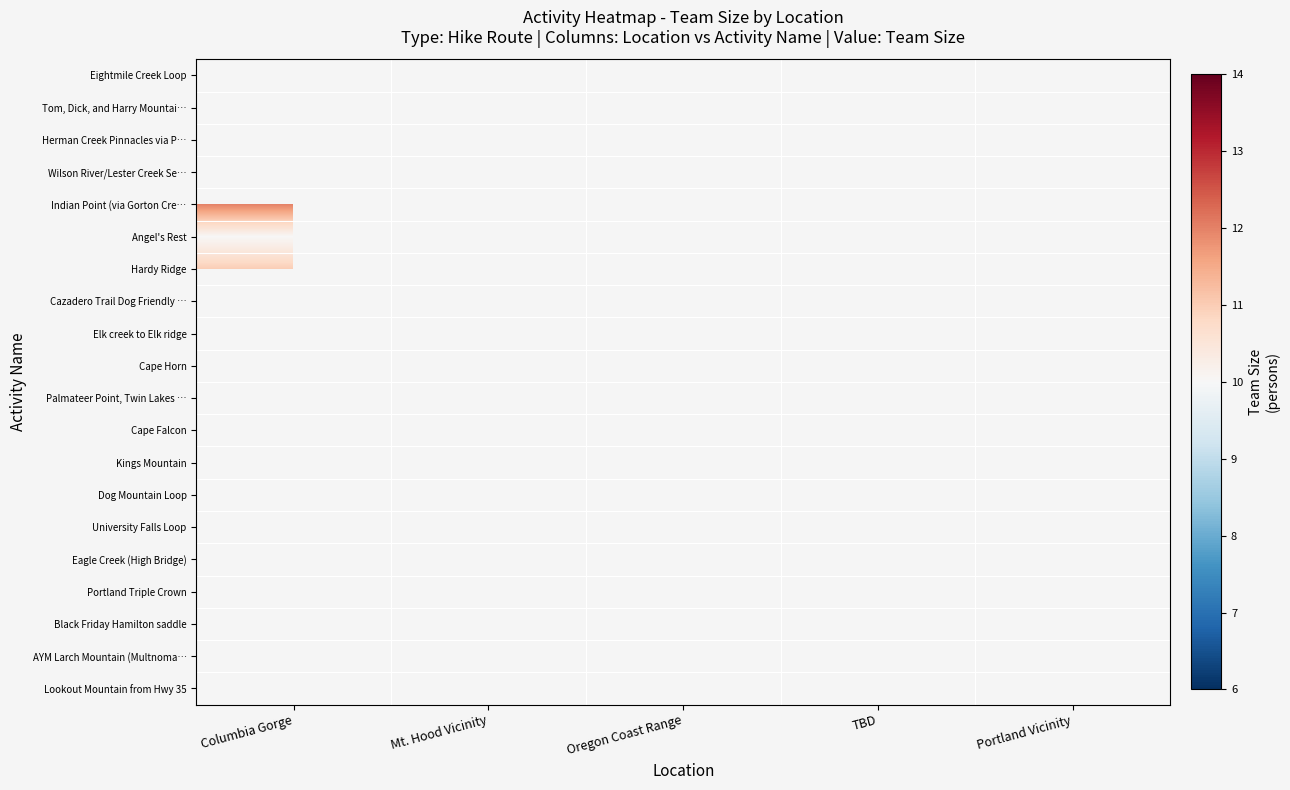

Is it true that Wilson River/Lester Creek Se… equals 0 at Mt. Hood Vicinity?

True